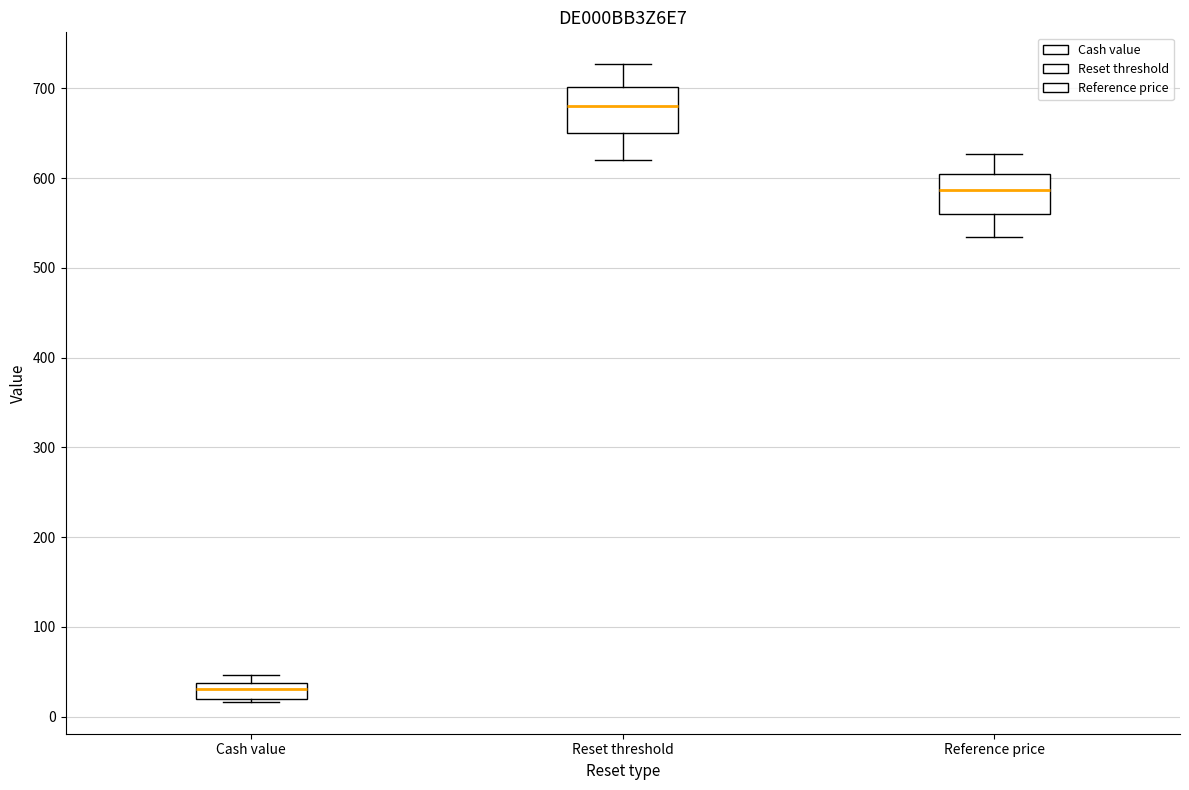

Reading left to right, read every box against the y-axis: the position of its median line, the range the box covers, and the ends of its whiskers. The values are not printed on the chart, so give them approximately, as read against the axis.

Cash value: median 30, box 20 to 40, whiskers 20 (just below the box's lower edge) to 50
Reset threshold: median 680, box 650 to 700, whiskers 620 to 730
Reference price: median 590, box 560 to 610, whiskers 530 to 630